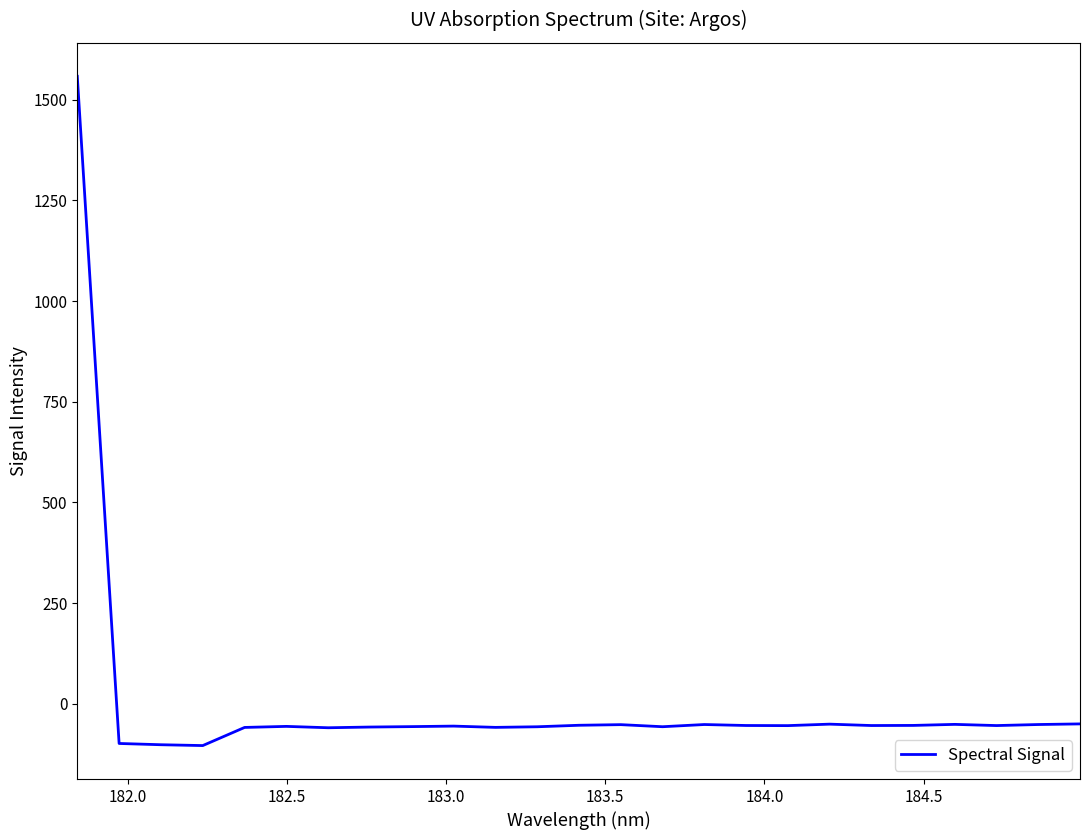

What is the greatest value displayed?

1558.5